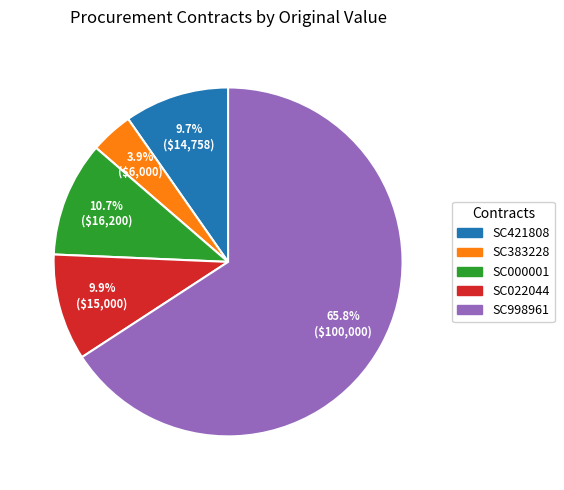

Which has a higher value, SC383228 or SC998961?

SC998961